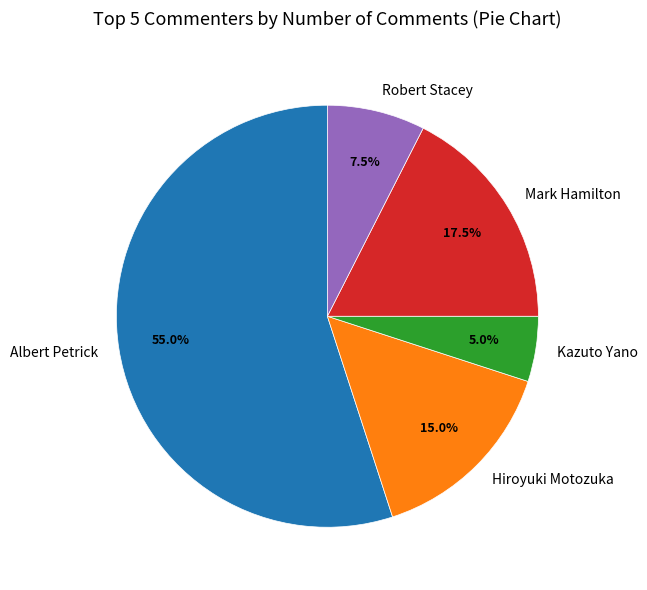

Approximately how many times larger is the value at Hiroyuki Motozuka compared to Mark Hamilton?

0.9